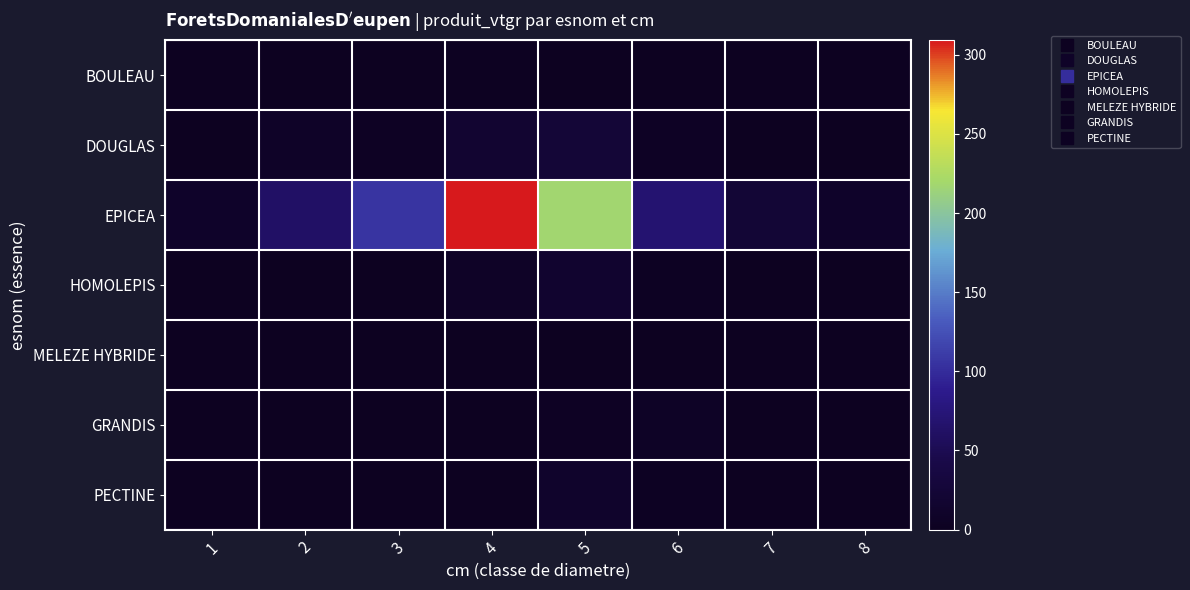

List the series in order of their peak value, highest first.

EPICEA, DOUGLAS, HOMOLEPIS, PECTINE, GRANDIS, BOULEAU, MELEZE HYBRIDE